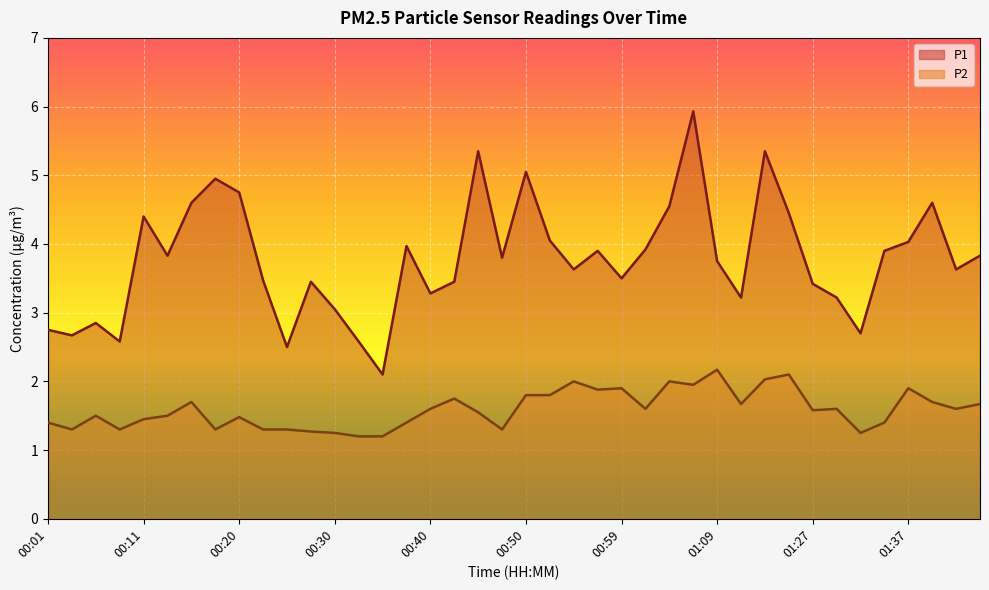

Which has a higher value, 01:02 or 01:35?

01:02